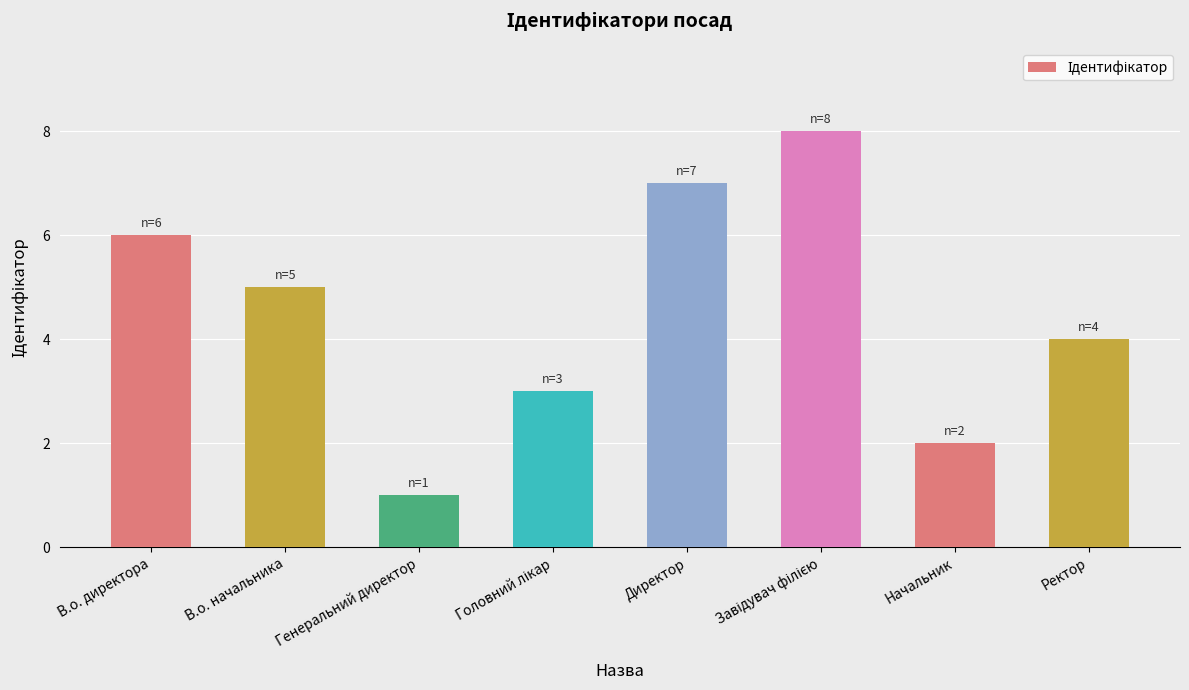

What is the change in value from Генеральний директор to Директор?

+6